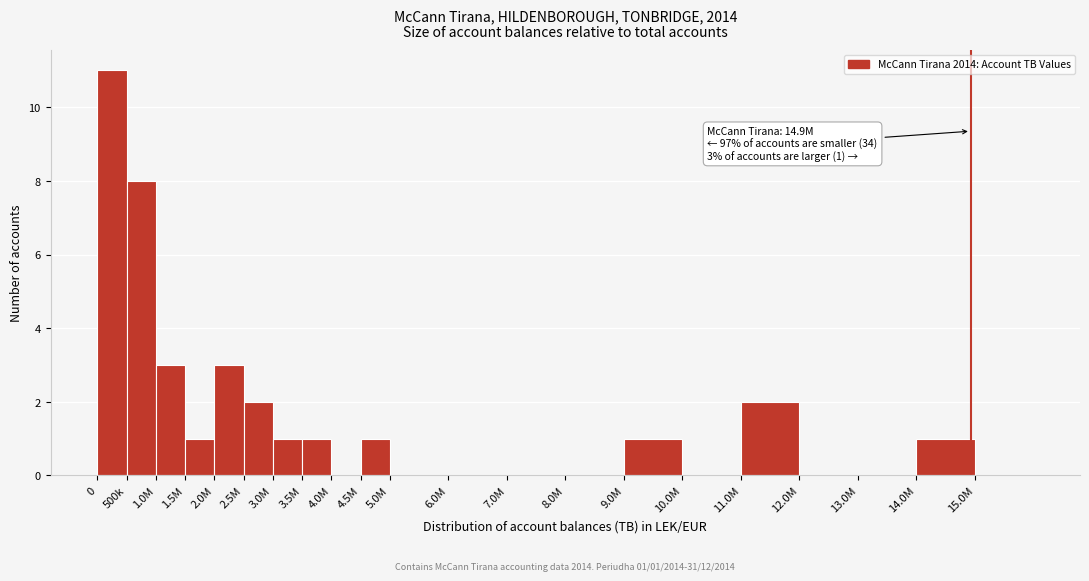

Reading left to right, what are all the values shown in this chart?

0=11	500k=8	1.0M=3	1.5M=1	2.0M=3	2.5M=2	3.0M=1	3.5M=1	4.0M=0	4.5M=1	5.0M=0	6.0M=0	7.0M=0	8.0M=0	9.0M=1	10.0M=0	11.0M=2	12.0M=0	13.0M=0	14.0M=1	15.0M=0